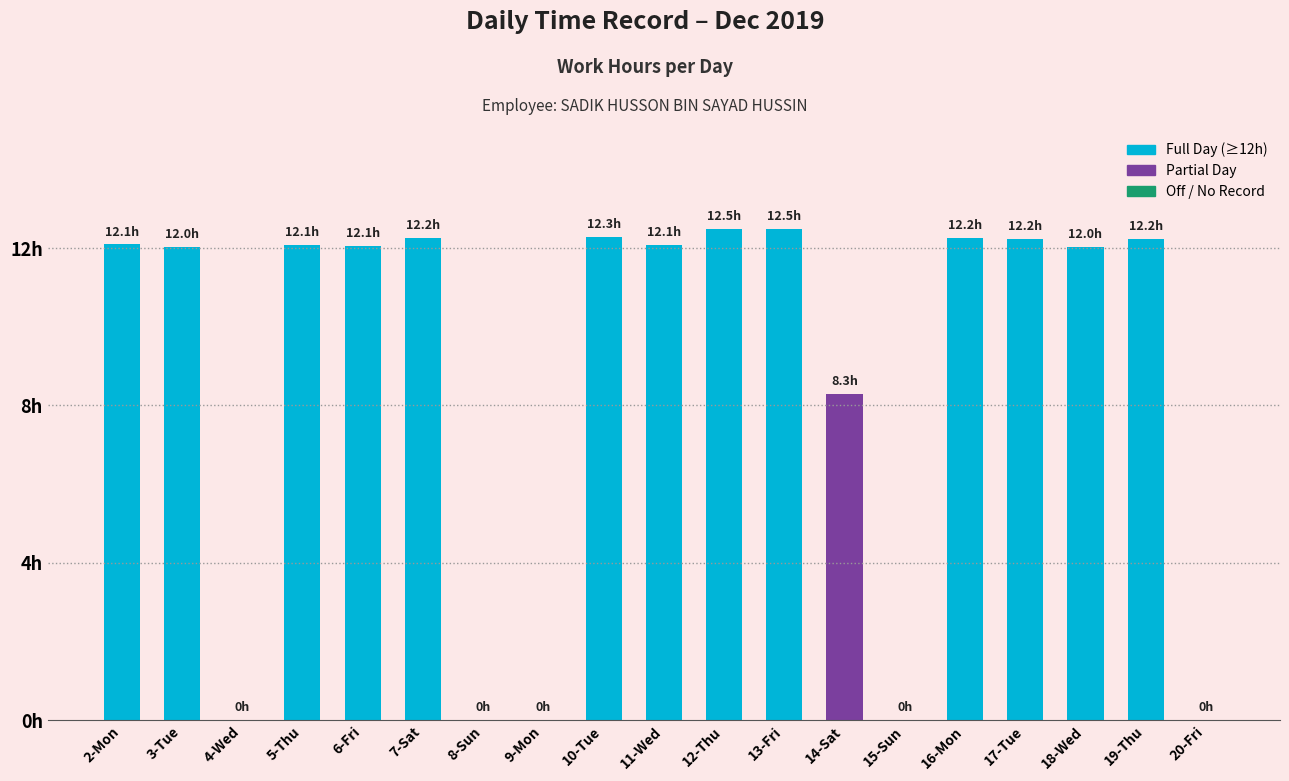

Where is the data nearest to the value 6?

14-Sat